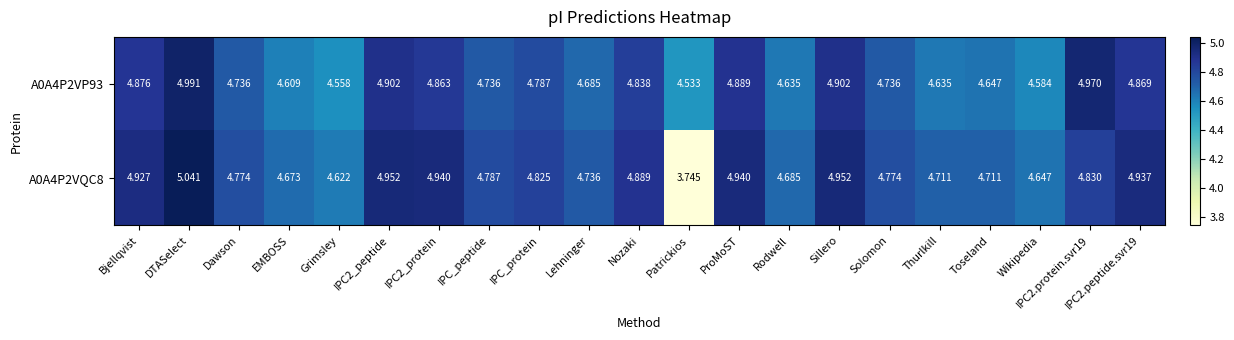

Where is A0A4P2VP93 nearest to the value 4?

Patrickios